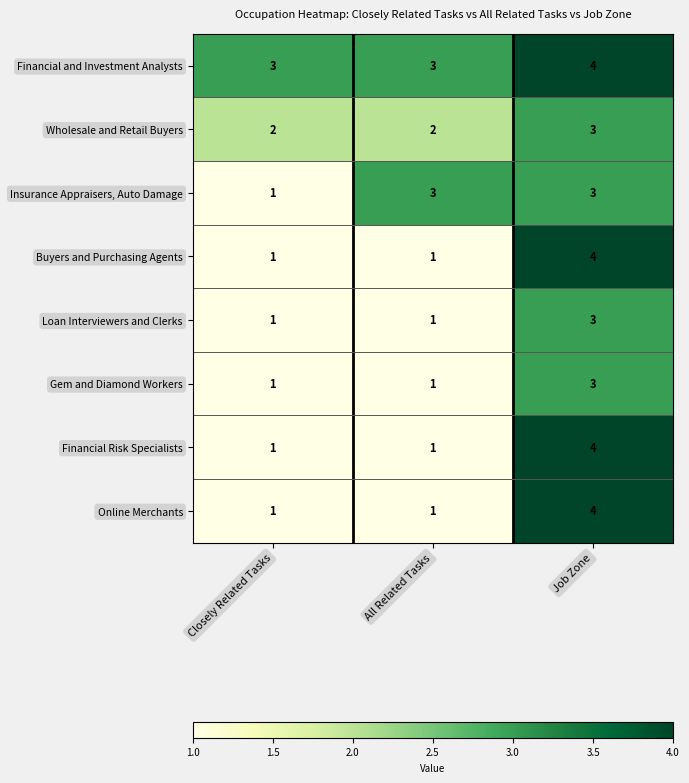

Which label corresponds to the largest value in the chart?

Job Zone